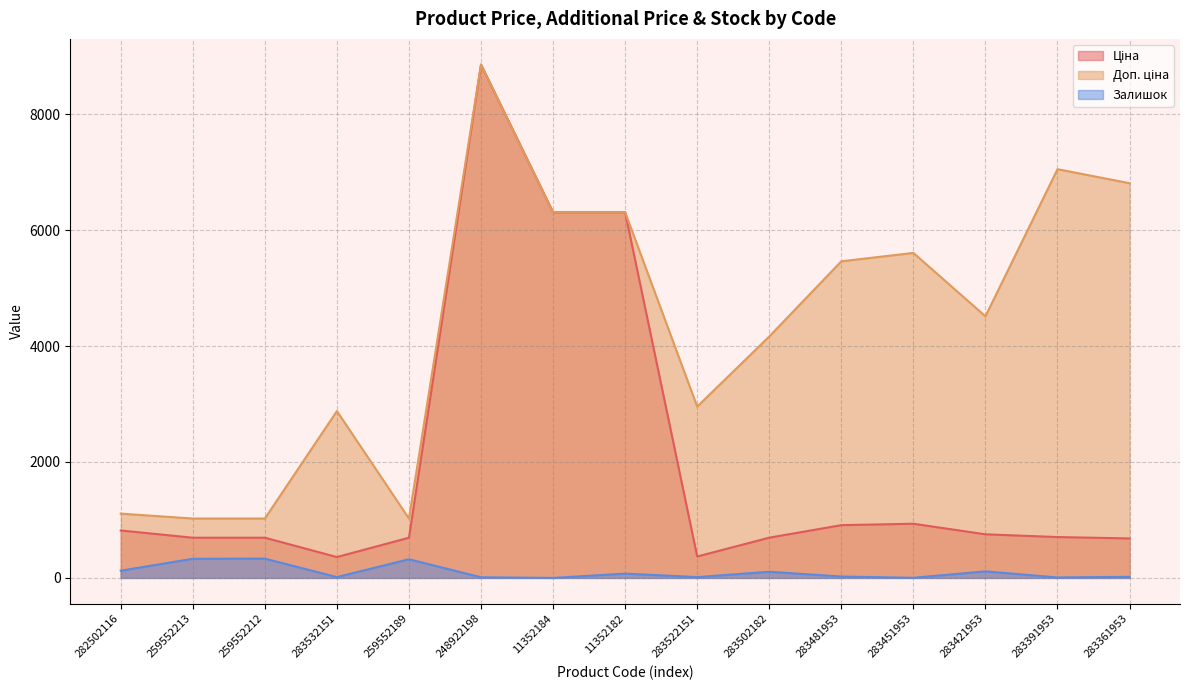

Between 283451953 and 11352182, which is larger?

11352182